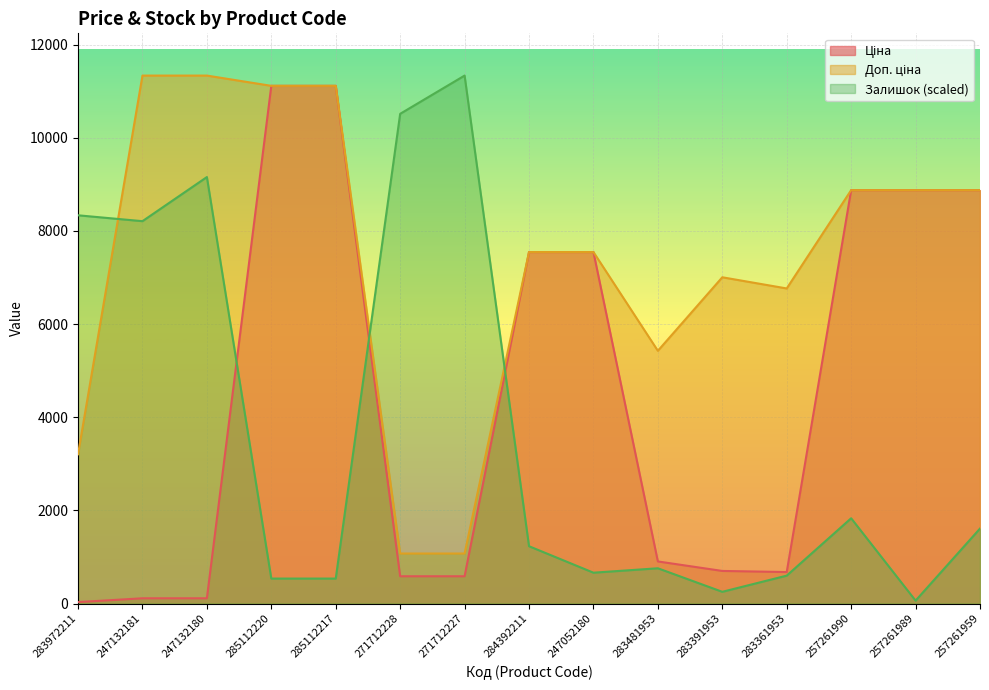

What is the approximate value of Ціна at 247132181?

113.3